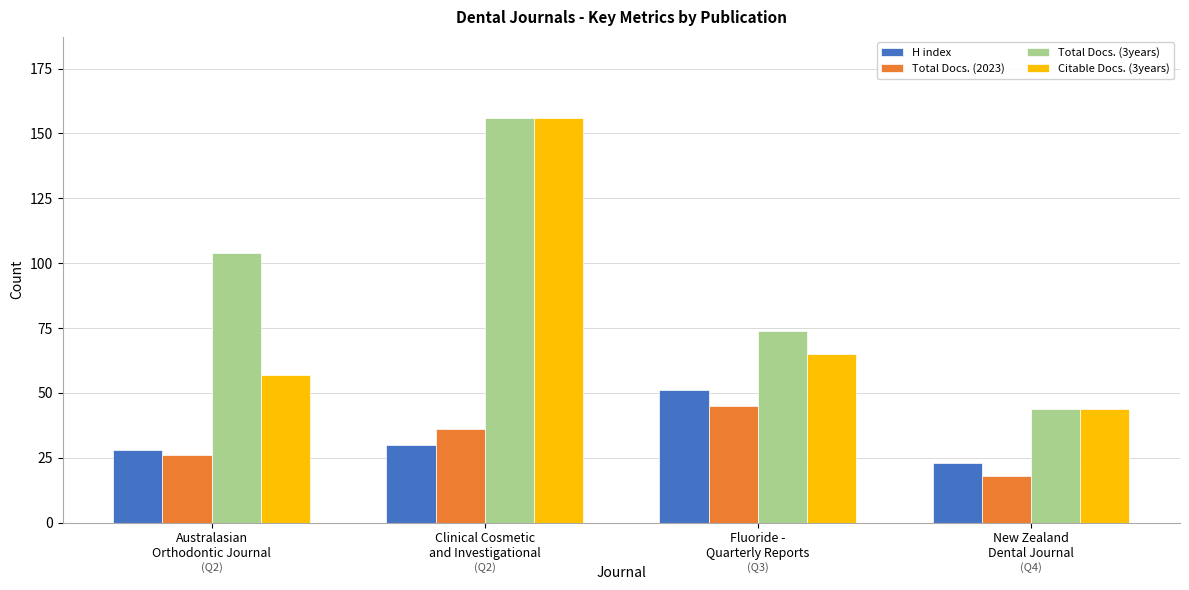

At which category does the chart reach its peak across all series?

Clinical Cosmetic
and Investigational